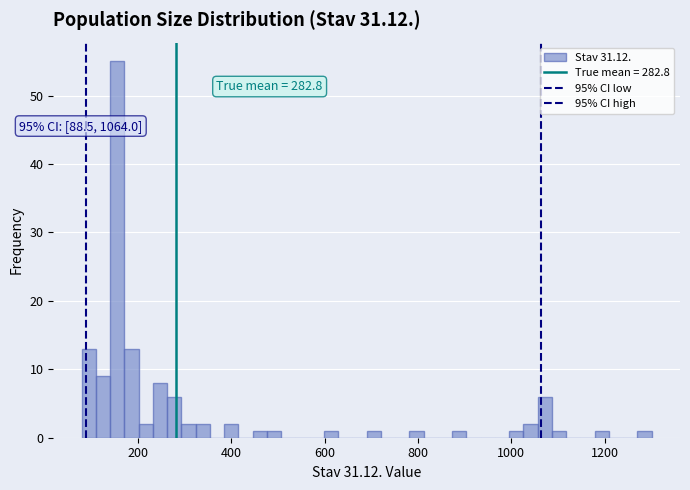

Around what value on the x-axis is the tallest bar? Give the approximate position of its centre, as read against the axis.

160